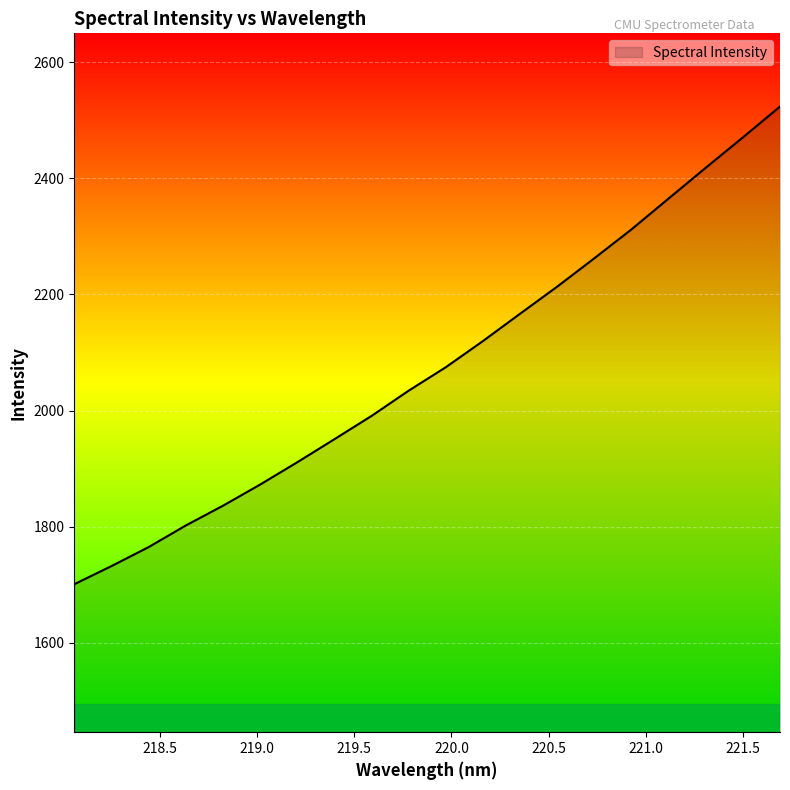

What is the maximum value shown in the chart?

2524.0